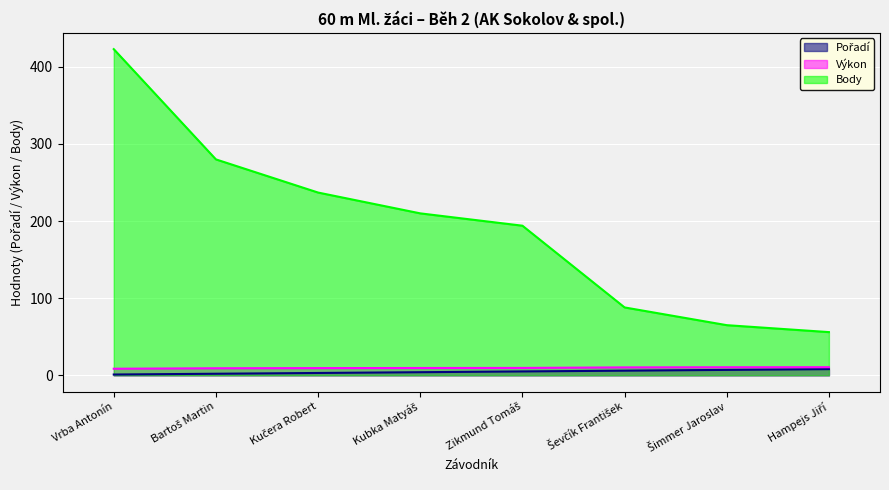

At which category is the sum across all series the highest?

Vrba Antonín